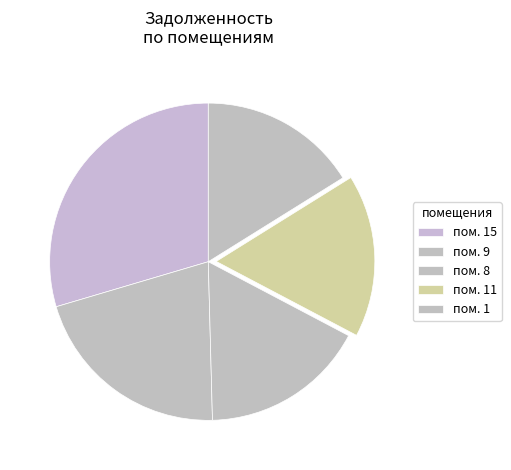

Count the number of slices in the pie.

5